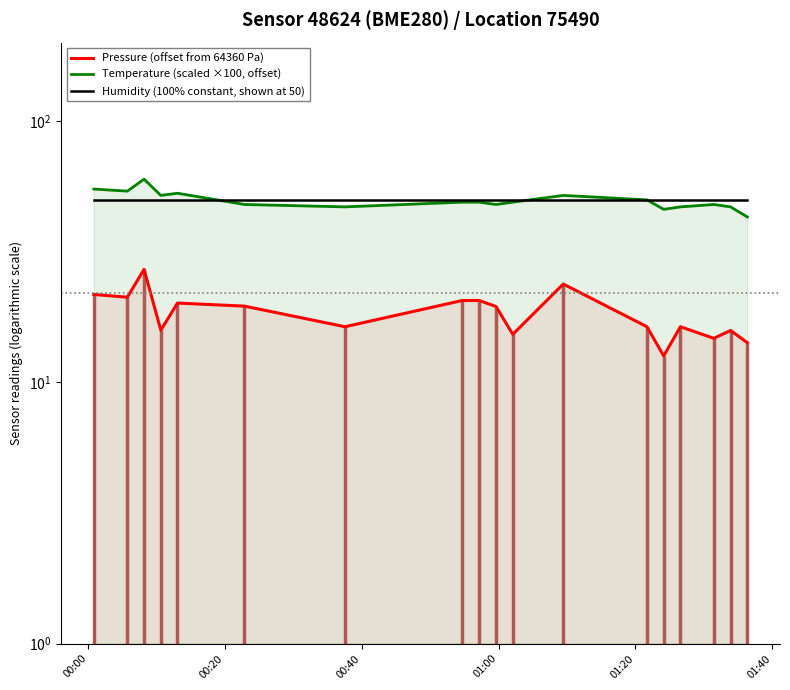

Does the chart have visible grid lines?

No